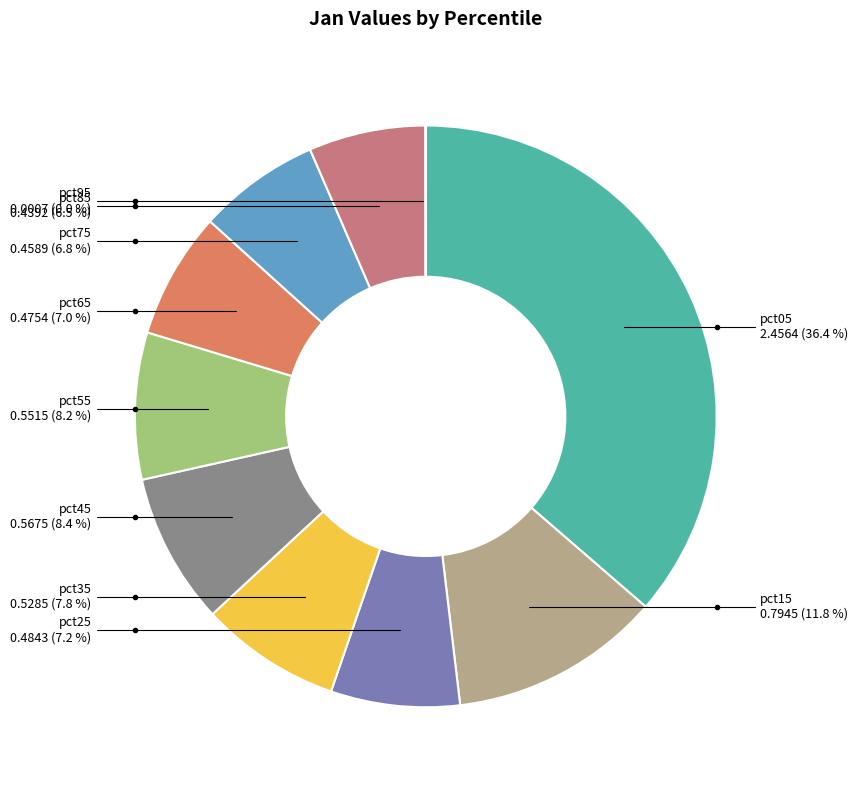

Is there a majority slice in this chart?

No